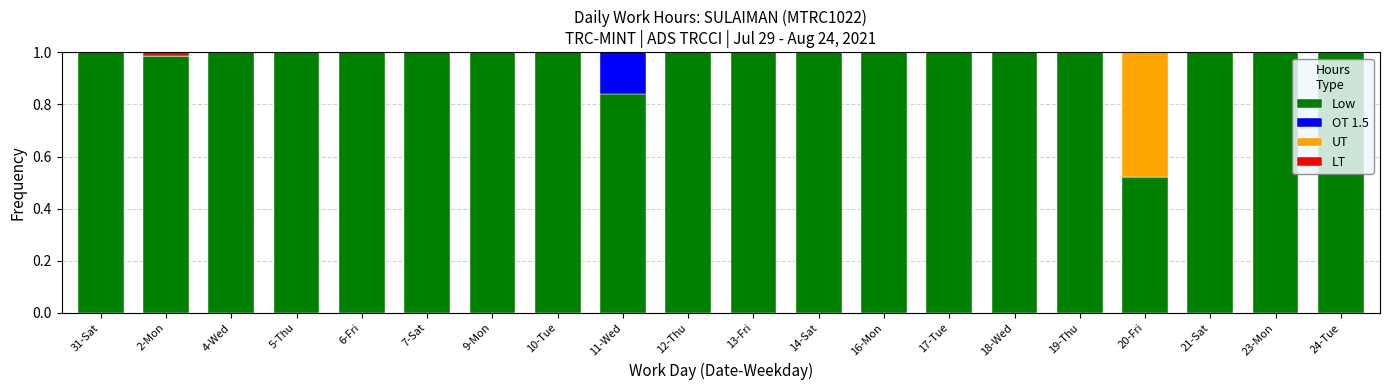

The Low series shows 1.0 at 19-Thu. True or false?

True